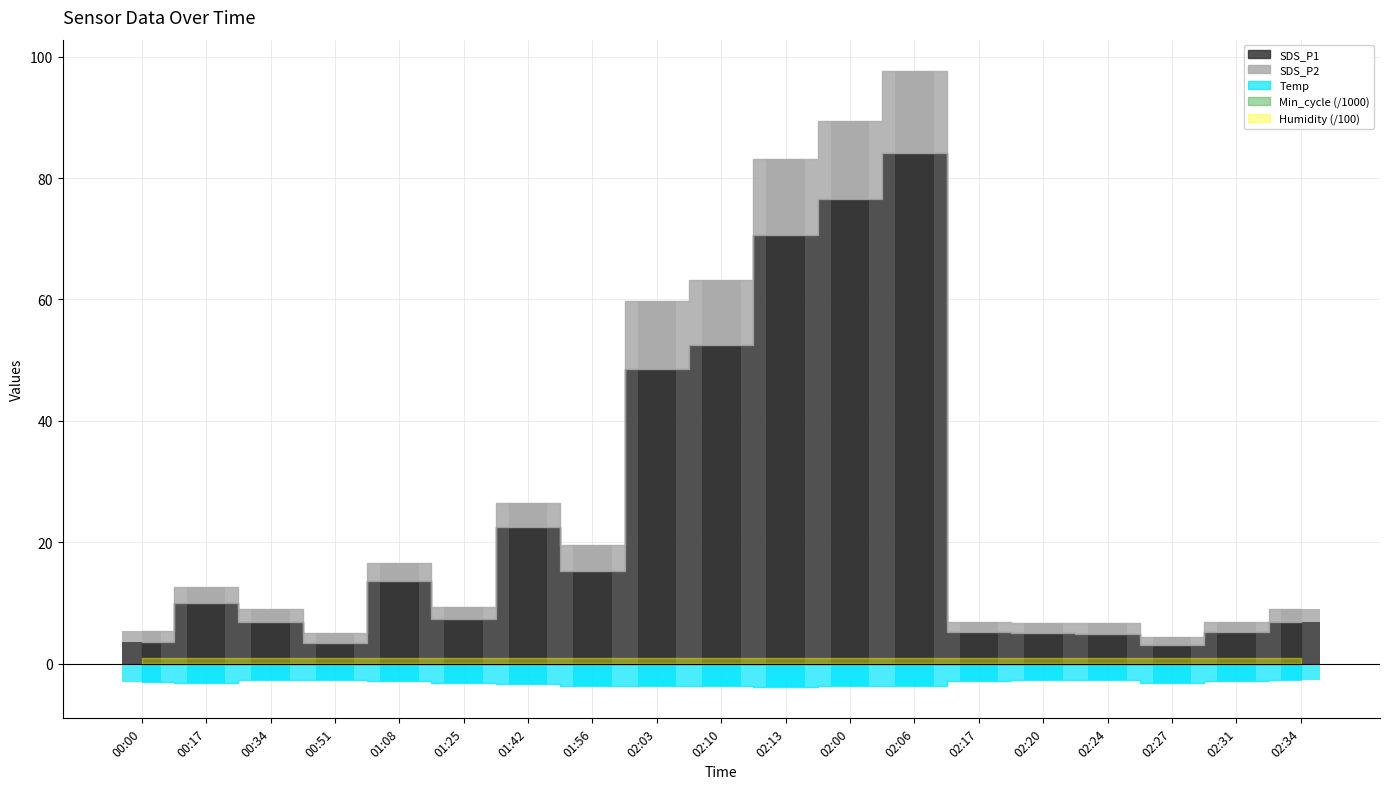

What is the label of the 7th bar from the right?

02:06